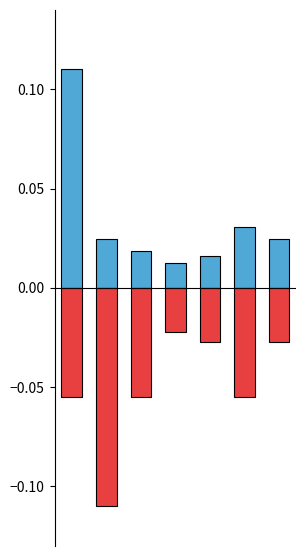

What is the highest value of the Lance atual (normalizado) series?

0.1